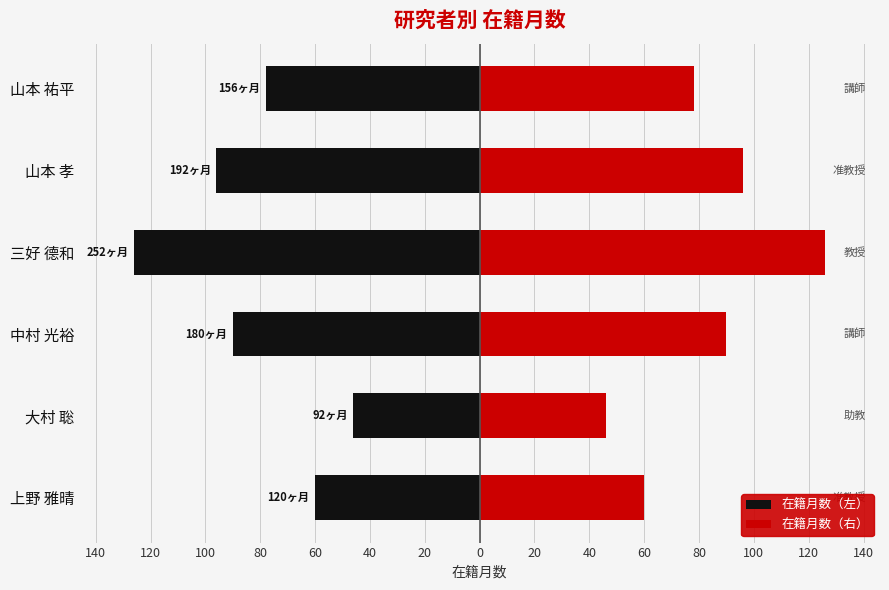

What is the lowest value of the 在籍月数（右） series?

46